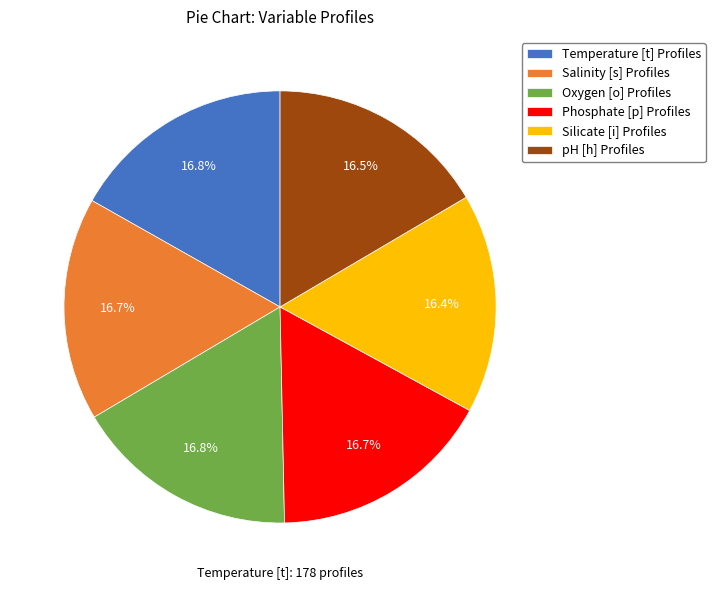

What is the ratio of the value at pH [h] Profiles to the value at Oxygen [o] Profiles?

1.0